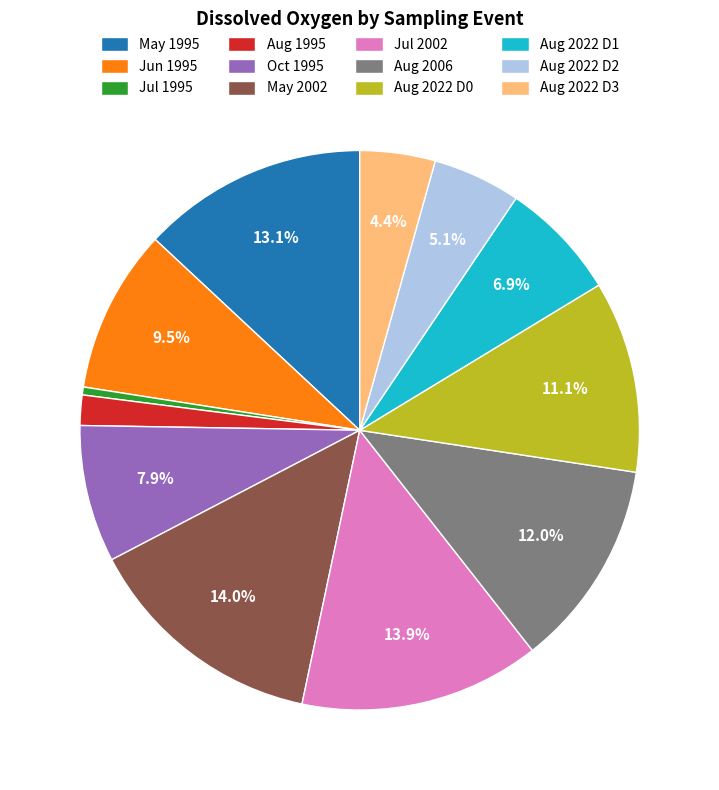

Does Aug 2022 D2 represent more than half of the total?

No